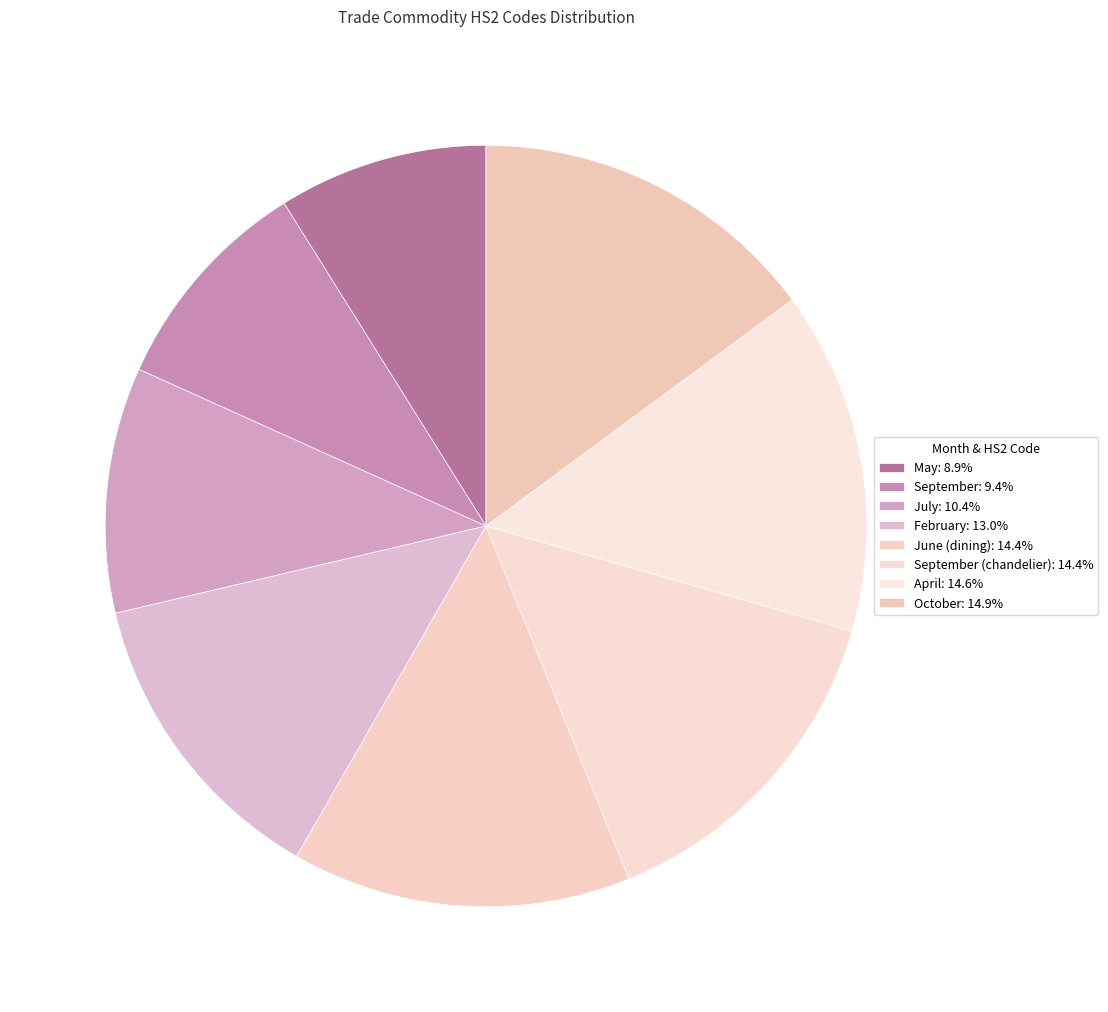

Rank the categories by value from highest to lowest.

October (97), April (95), June (94), September (94), February (85), July (68), September (61), May (58)